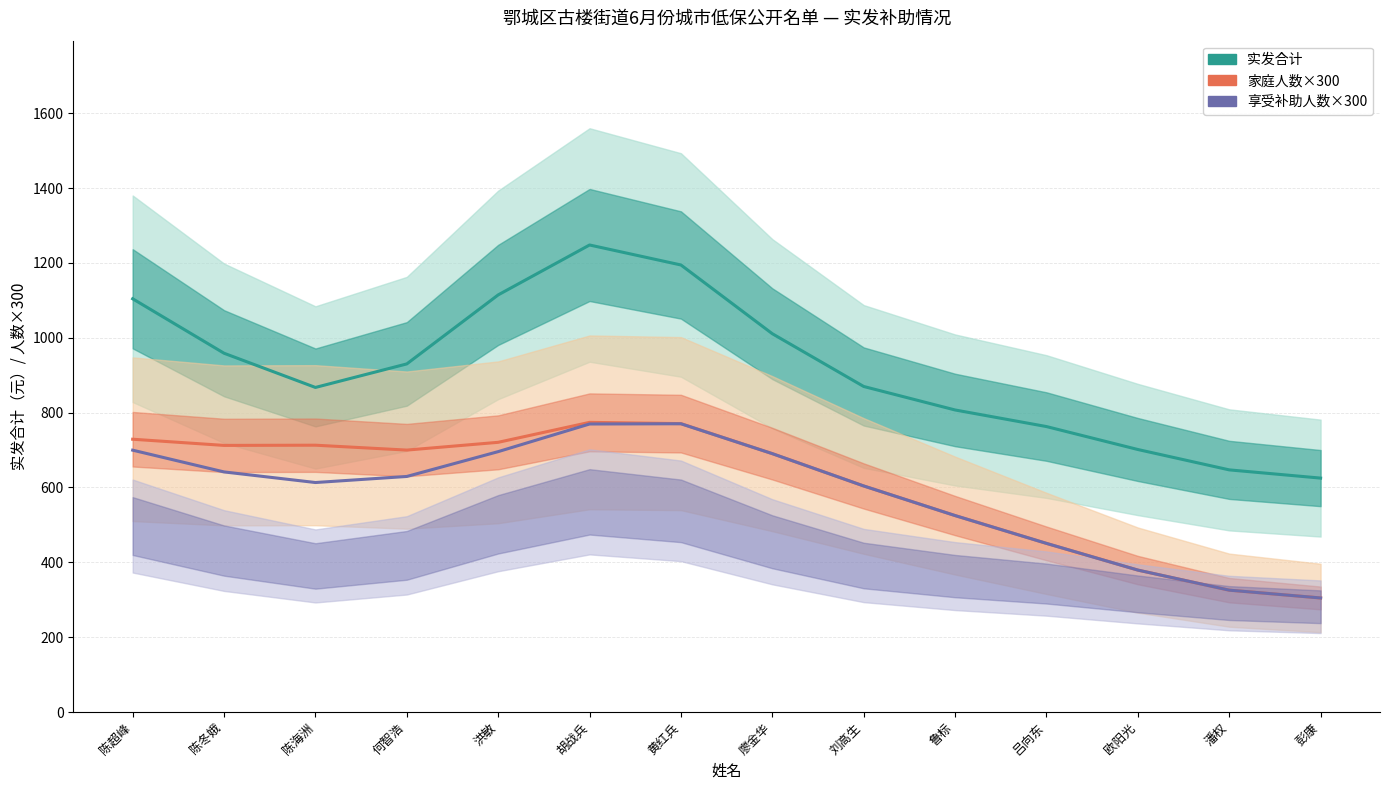

Reading left to right, transcribe all the data shown in this chart.

实发合计: 陈超峰=1104.3	陈冬娥=958.8	陈海洲=867.4	何智浩=930.3	洪敏=1114.7	胡战兵=1248.1	黄红兵=1194.7	廖金华=1011.0	刘高生=870.0	鲁标=807.2	吕向东=762.9	欧阳光=701.5	潘权=647.1	彭康=625.1
家庭人数×300: 陈超峰=729.0	陈冬娥=712.5	陈海洲=713.0	何智浩=700.0	洪敏=720.7	胡战兵=774.1	黄红兵=770.7	廖金华=690.5	刘高生=604.1	鲁标=525.0	吕向东=450.6	欧阳光=379.3	潘权=325.7	彭康=304.8
享受补助人数×300: 陈超峰=699.8	陈冬娥=641.6	陈海洲=613.3	何智浩=629.5	洪敏=695.9	胡战兵=769.7	黄红兵=770.3	廖金华=690.4	刘高生=604.1	鲁标=525.0	吕向东=450.6	欧阳光=379.3	潘权=325.7	彭康=304.8